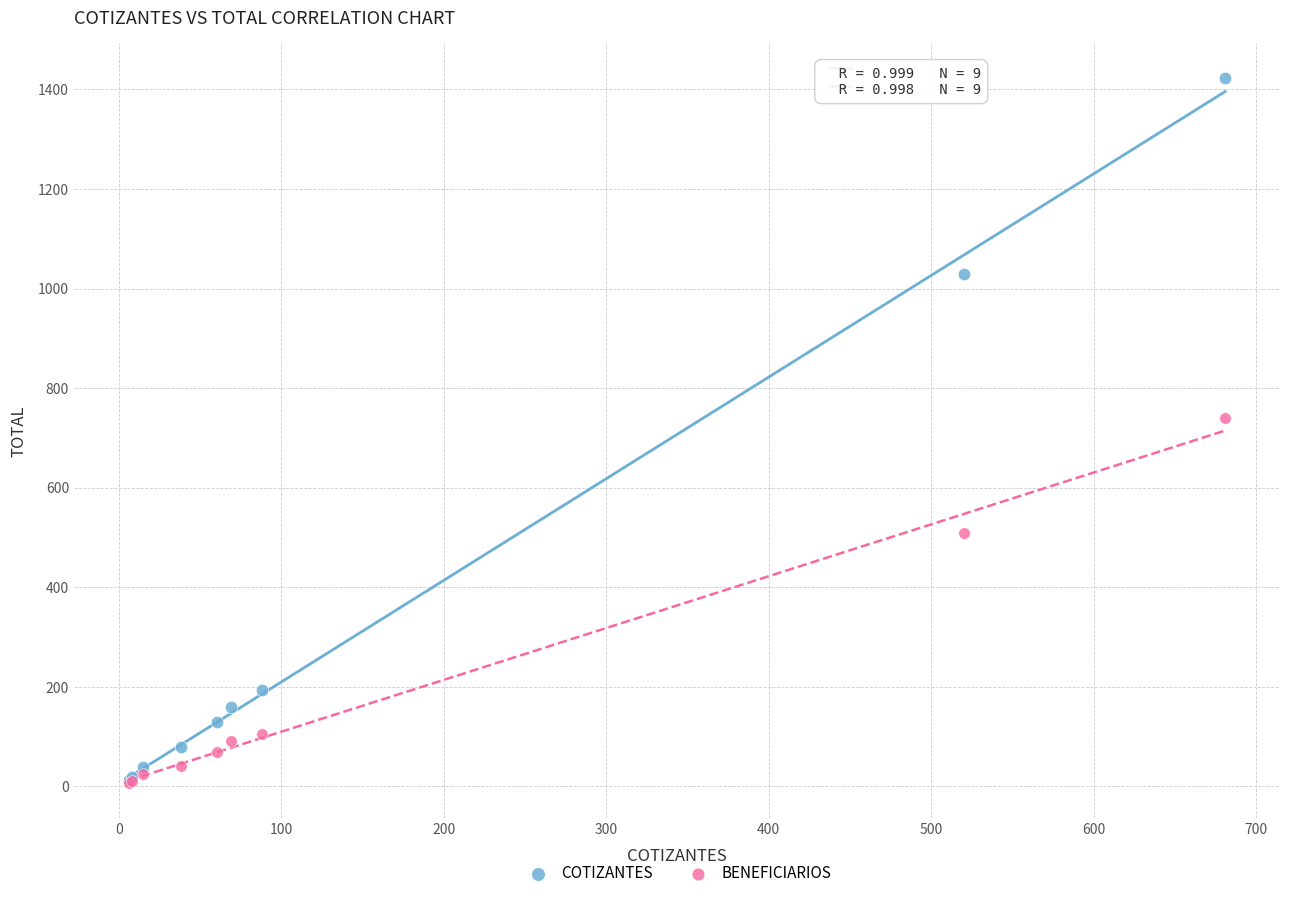

Which series has the largest Y range (max minus min)?

COTIZANTES